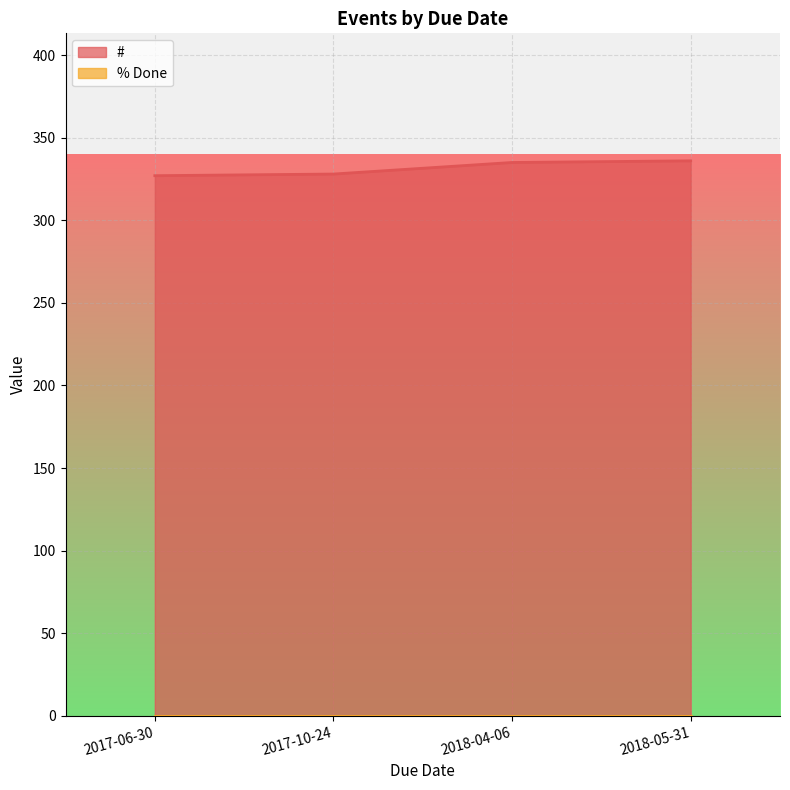

What is the ratio of the value at 2018-05-31 to the value at 2018-04-06?

1.0